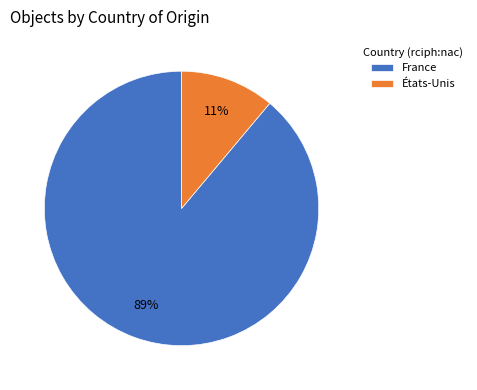

How many slices are in this pie chart?

2